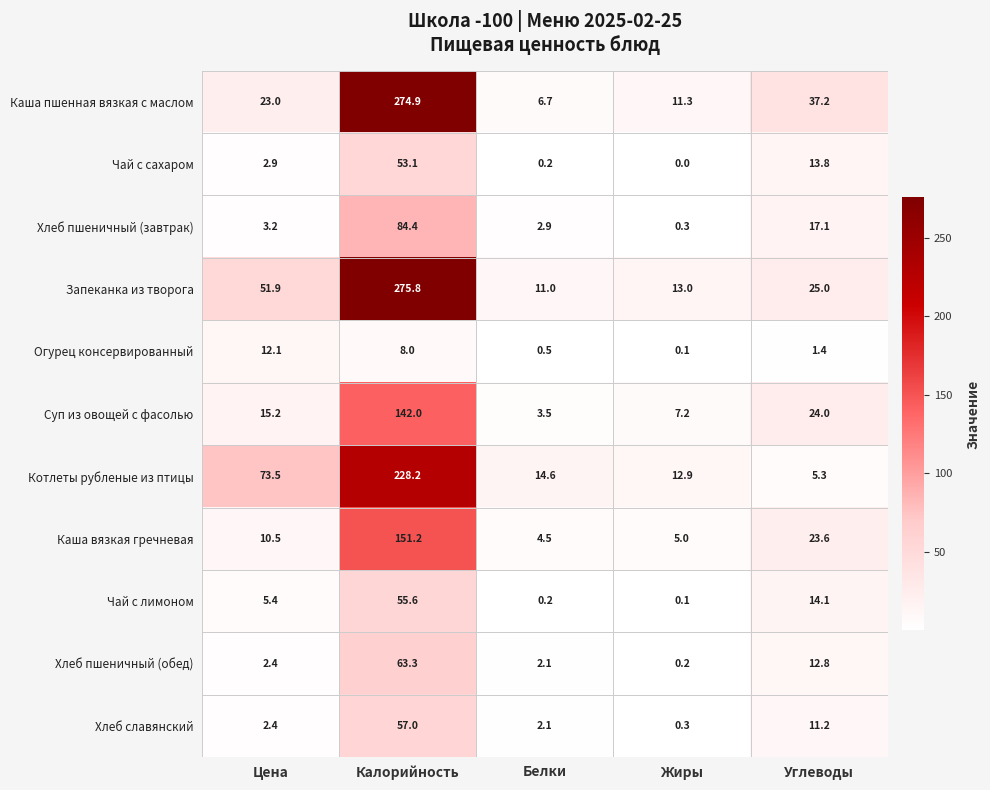

True or false: Хлеб пшеничный (завтрак) has a value of 11.3 at Углеводы.

False